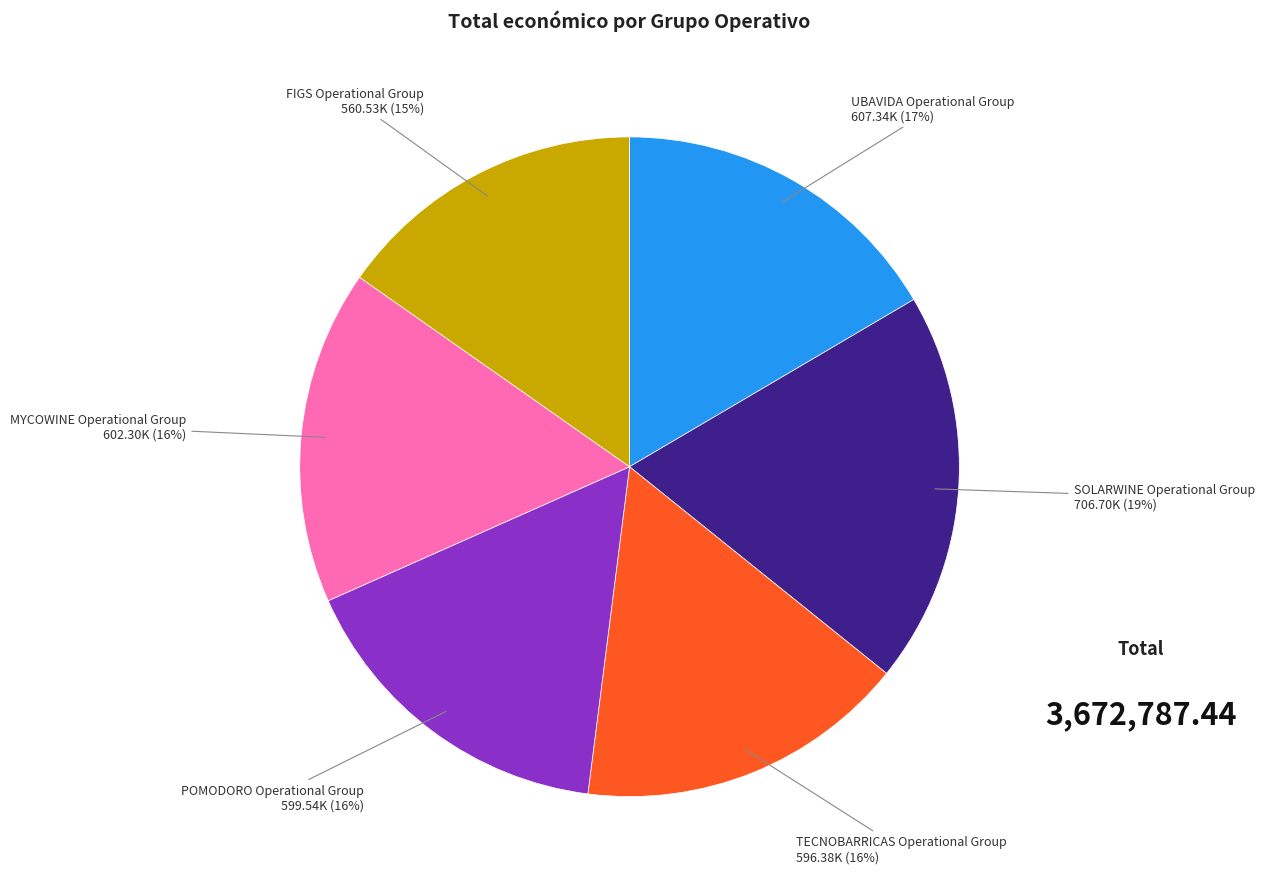

Is there a majority slice in this chart?

No